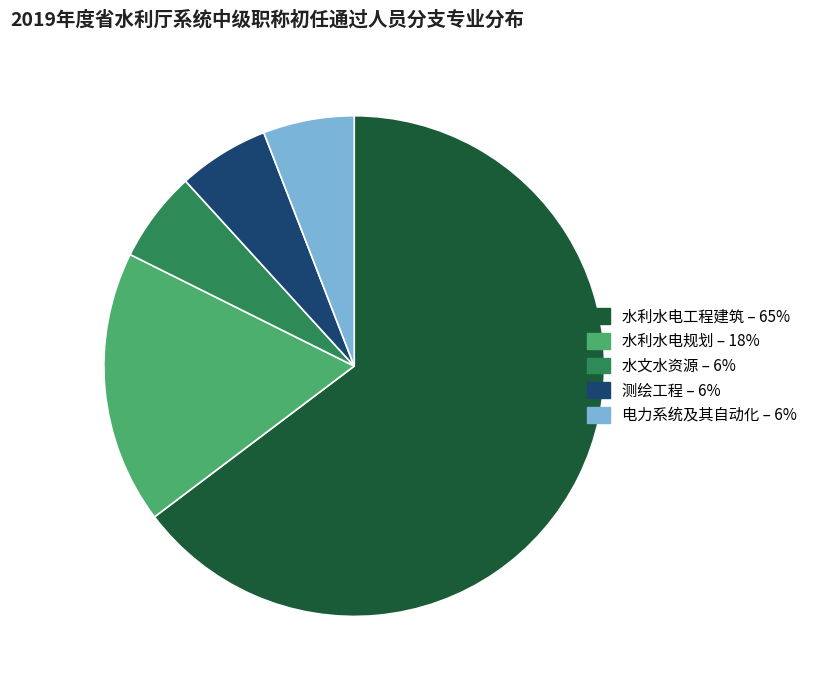

Is it true that 水利水电工程建筑 is 58% of the pie?

False